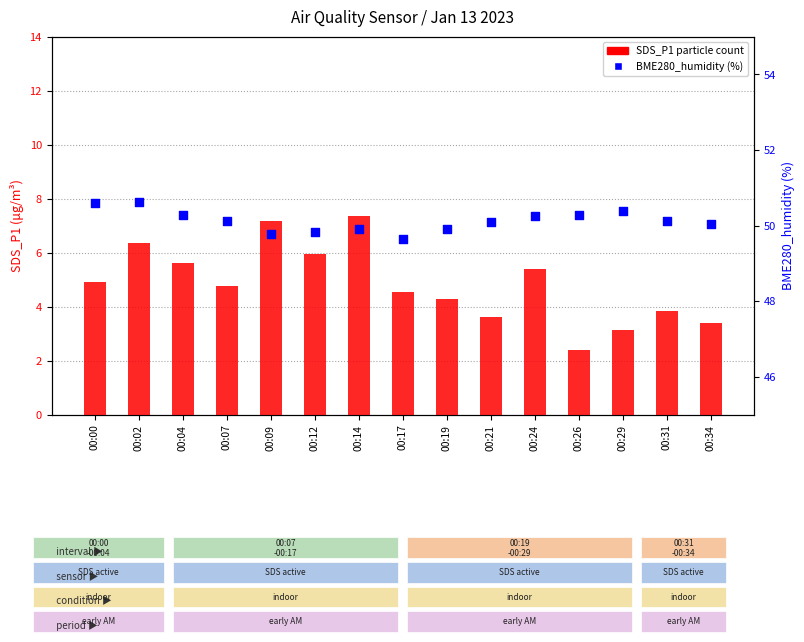

At which category is the sum across all series the highest?

00:14